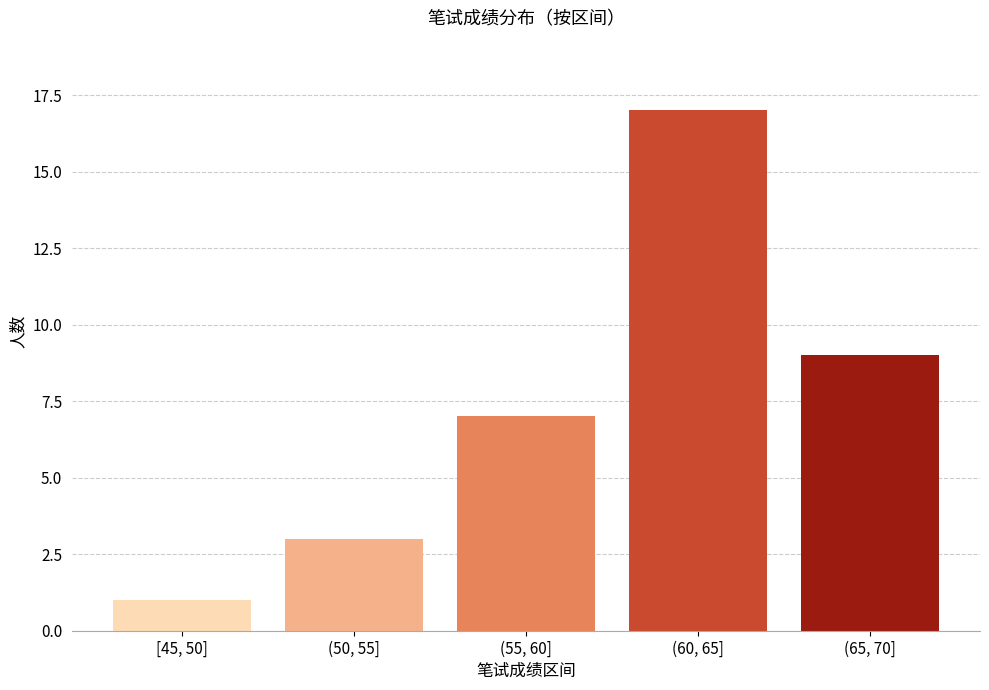

Reading left to right, list all the values displayed in this chart.

1	3	7	17	9